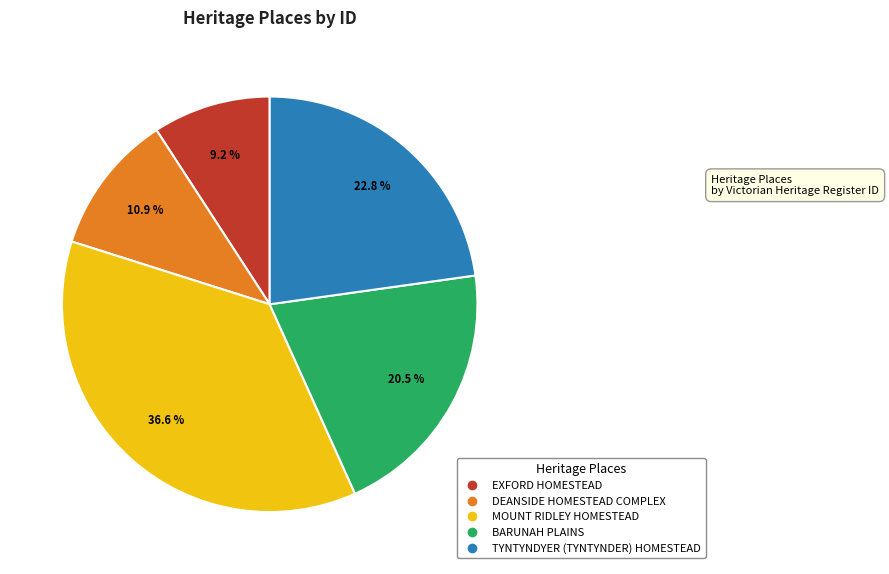

Rank the categories by value from highest to lowest.

MOUNT RIDLEY HOMESTEAD, TYNTYNDYER (TYNTYNDER) HOMESTEAD, BARUNAH PLAINS, DEANSIDE HOMESTEAD COMPLEX, EXFORD HOMESTEAD